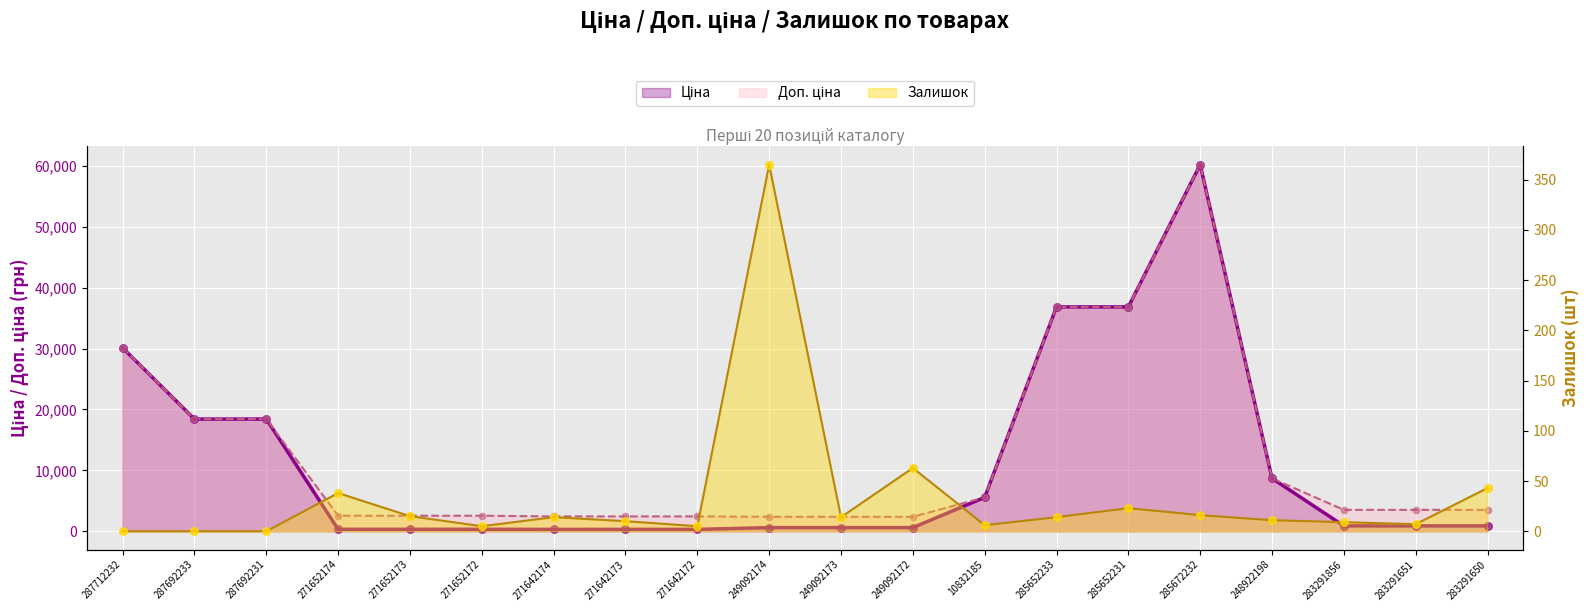

Which series has the widest spread of Y values?

Ціна